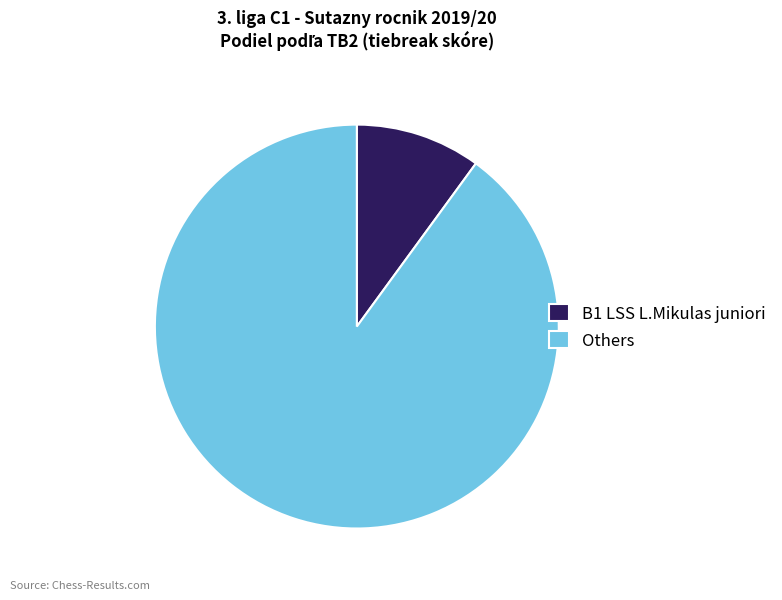

Is there a majority slice in this chart?

Yes